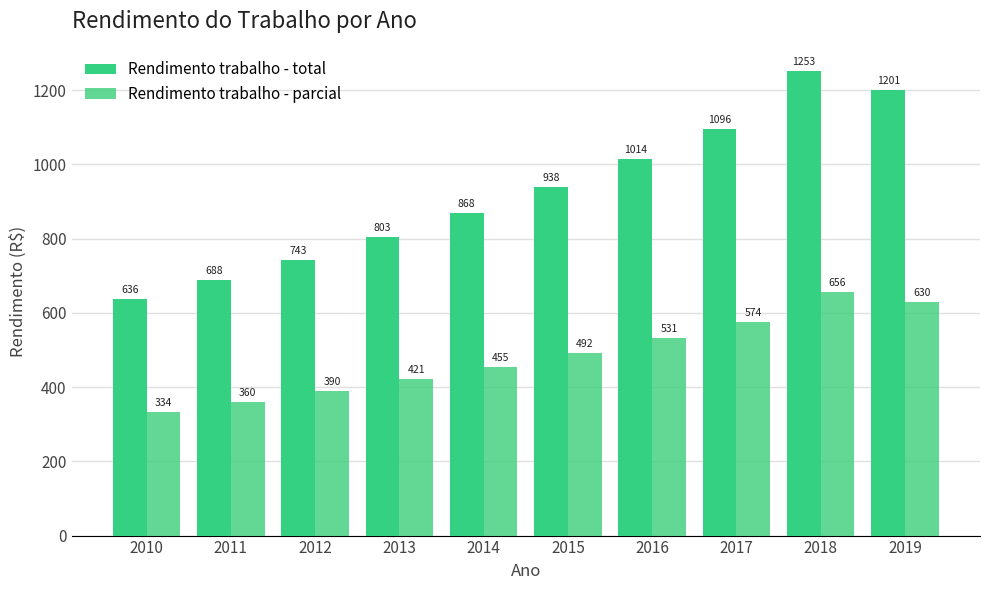

Which series has the largest total across all categories?

Rendimento trabalho - total